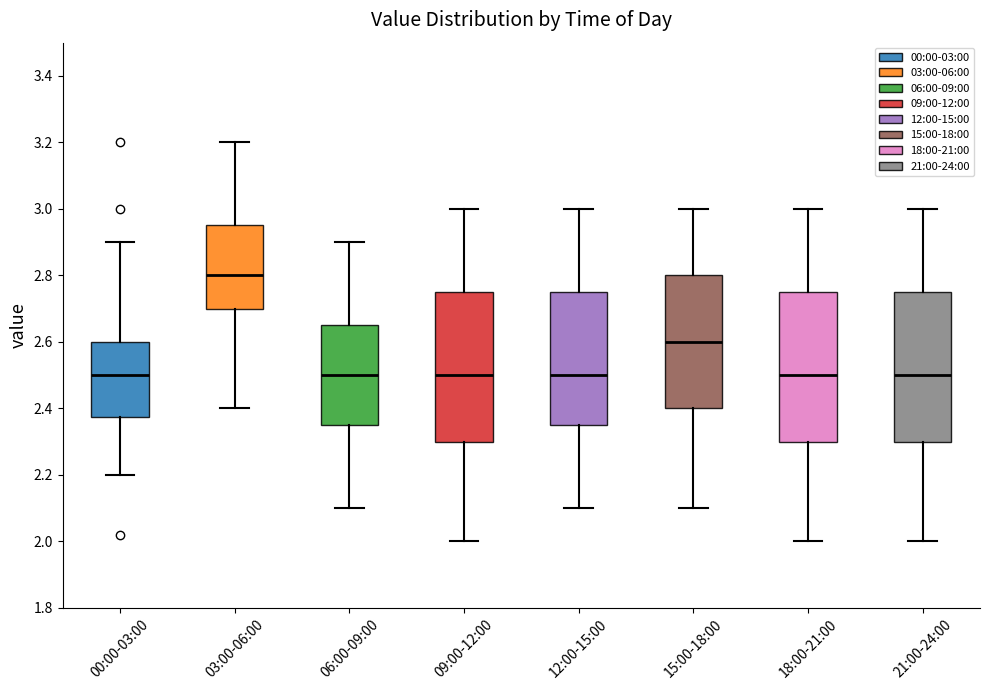

Where is the upper edge of the box for 18:00-21:00 on the y-axis? The values are not printed on the chart, so give them approximately, as read against the axis.

2.76